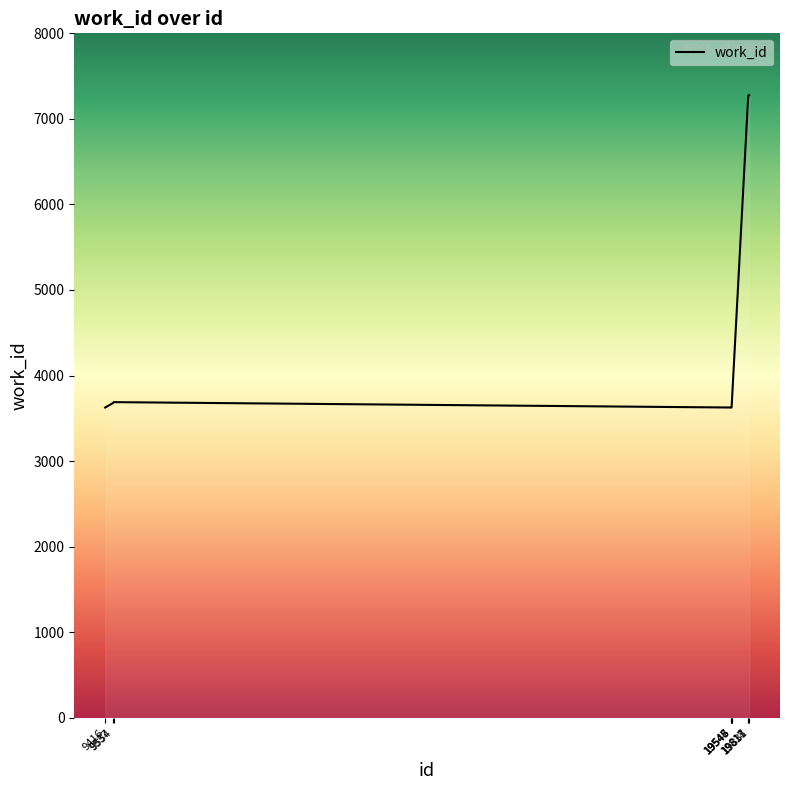

What is the difference between the maximum and minimum values?

3651